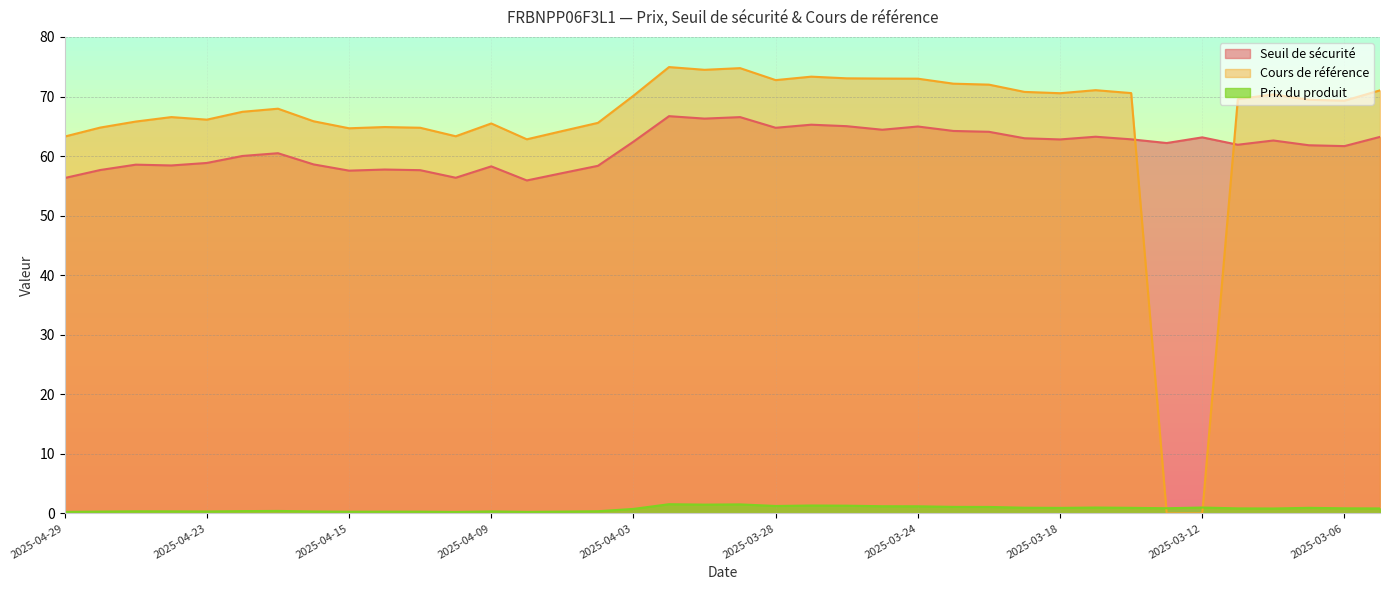

True or false: Seuil de sécurité and Prix du produit cross at least once.

False